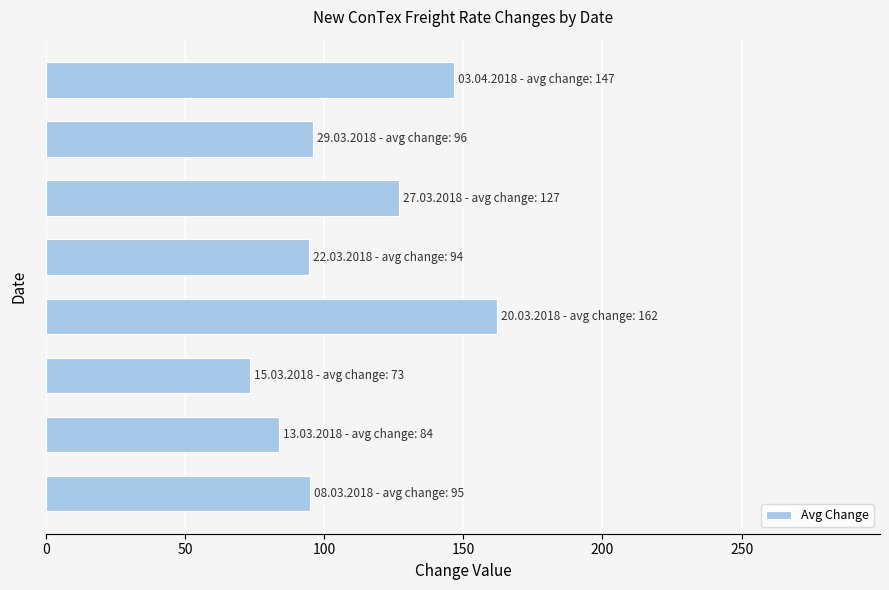

Does the chart contain any negative values?

No